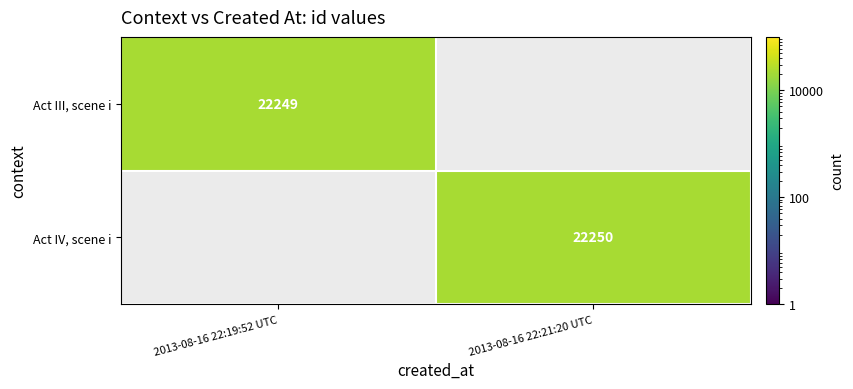

Count the number of data series in this chart.

2